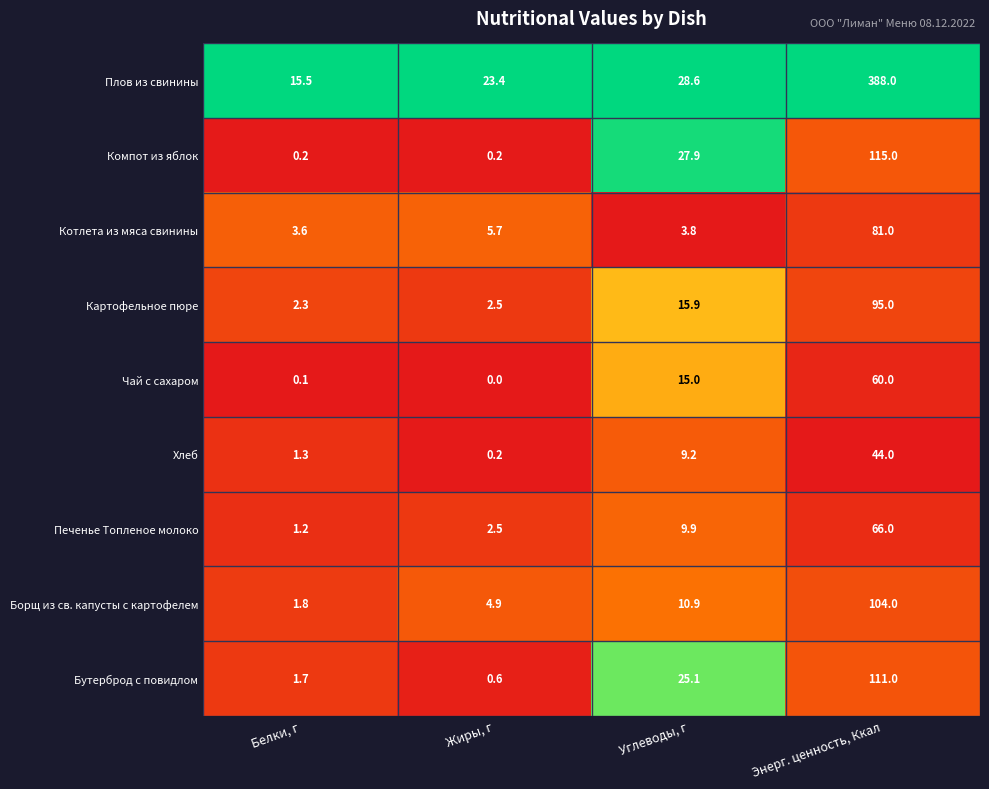

What is the spread (max minus min) of values at Жиры, г?

23.4